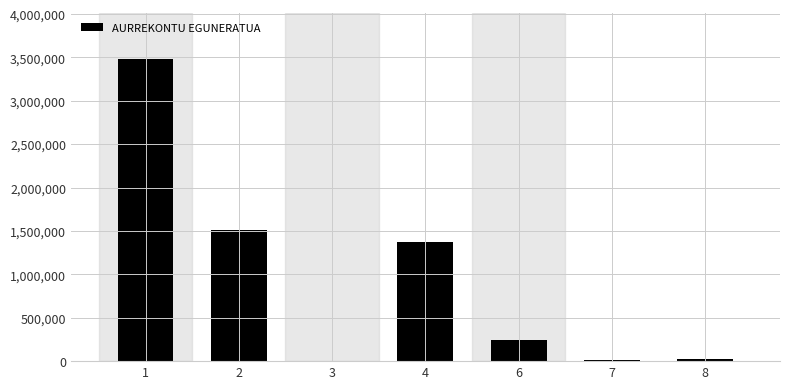

What is the greatest value displayed?

3487785